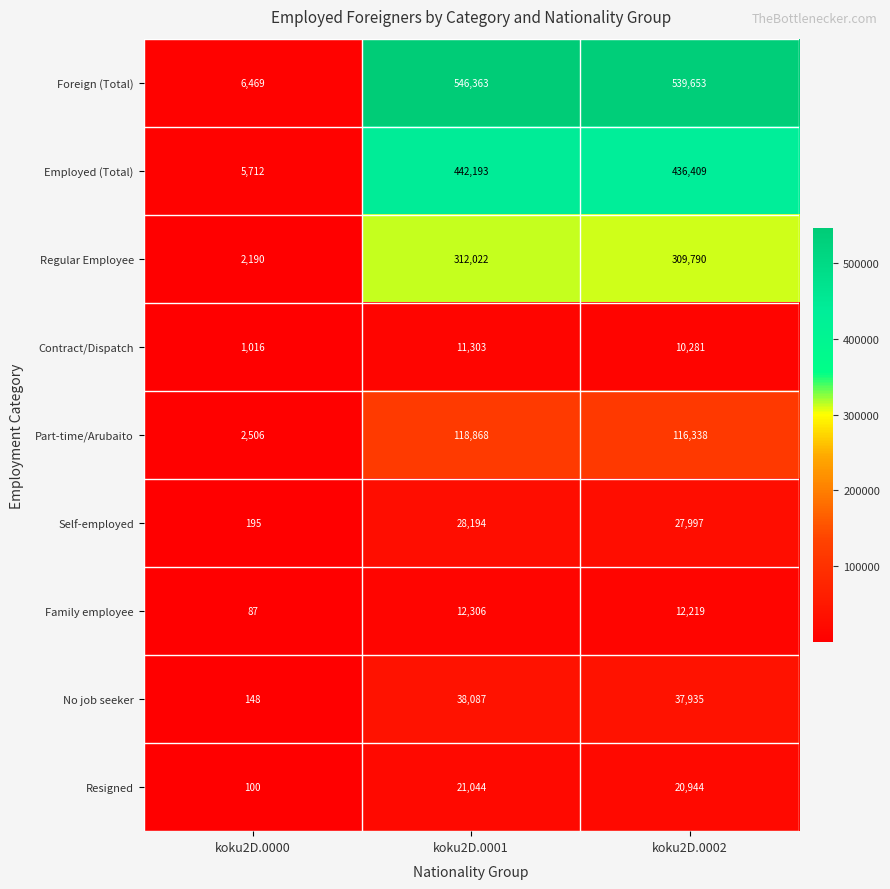

Which series has the widest spread of values?

Foreign (Total)